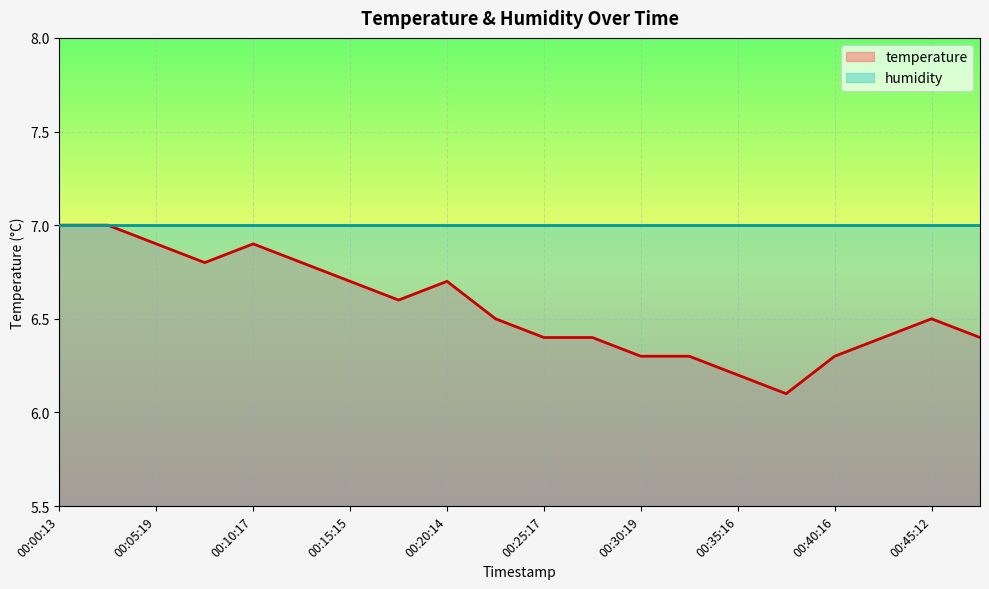

What position from the right is 00:12:46?

15